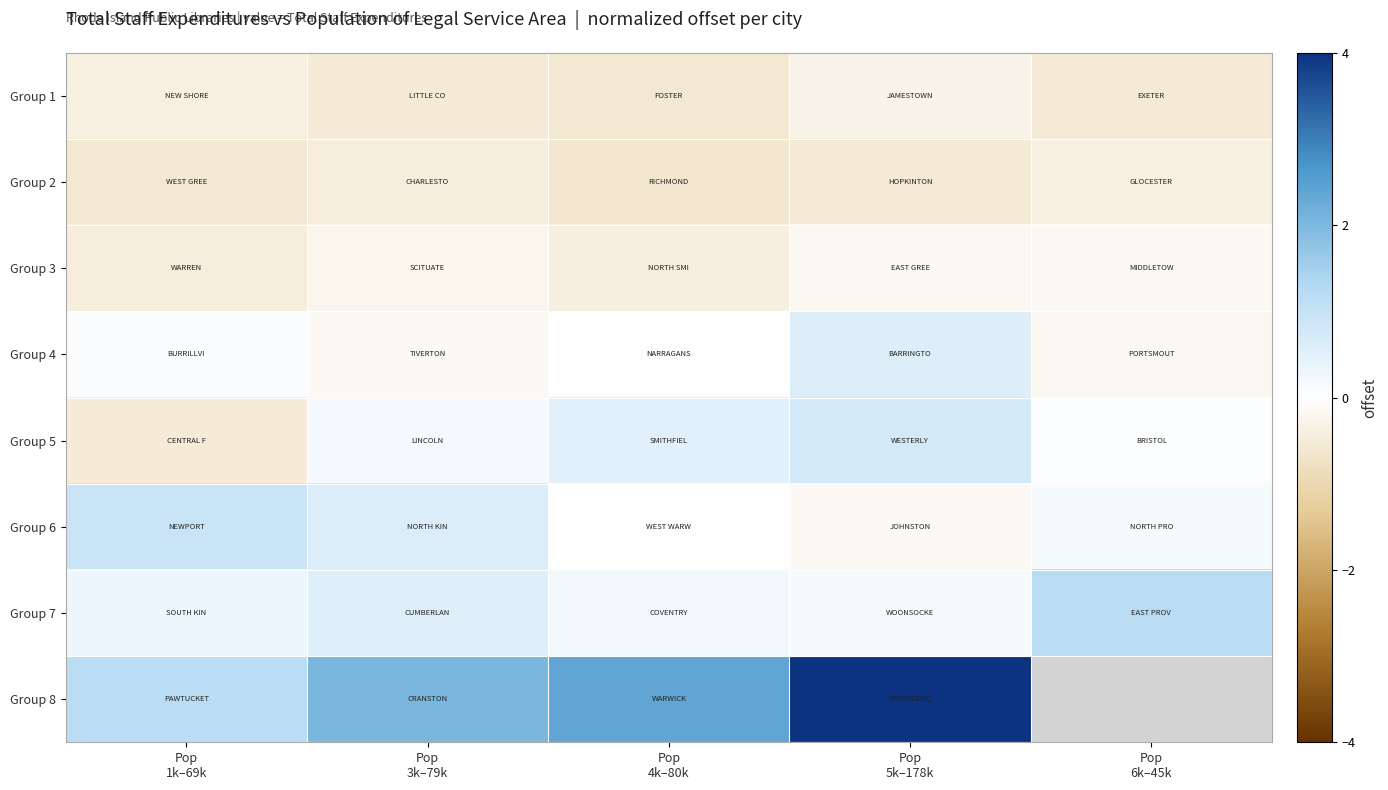

Read the Group 4 value at Pop 3k–79k.

-0.1